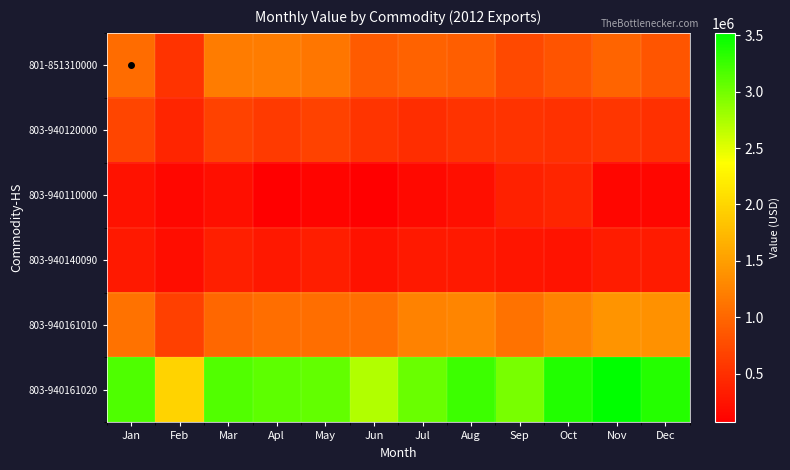

What is the difference between the highest and lowest values at Apl?

3021739